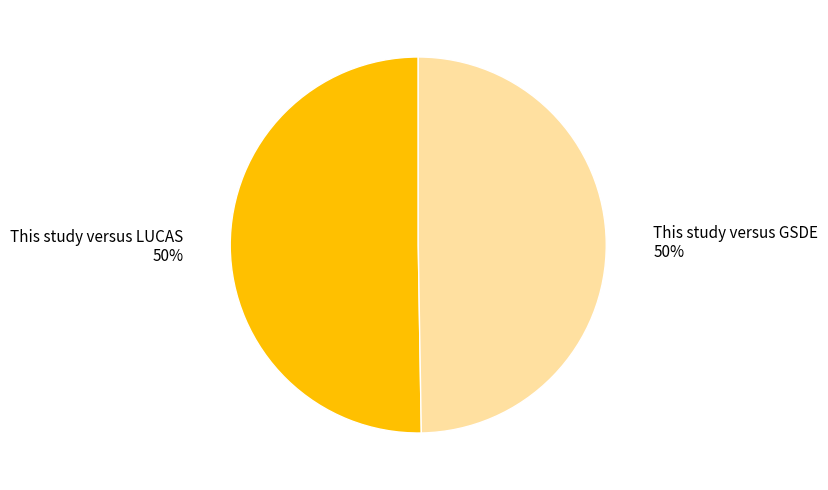

Rank the categories by value from highest to lowest.

This study versus LUCAS, This study versus GSDE